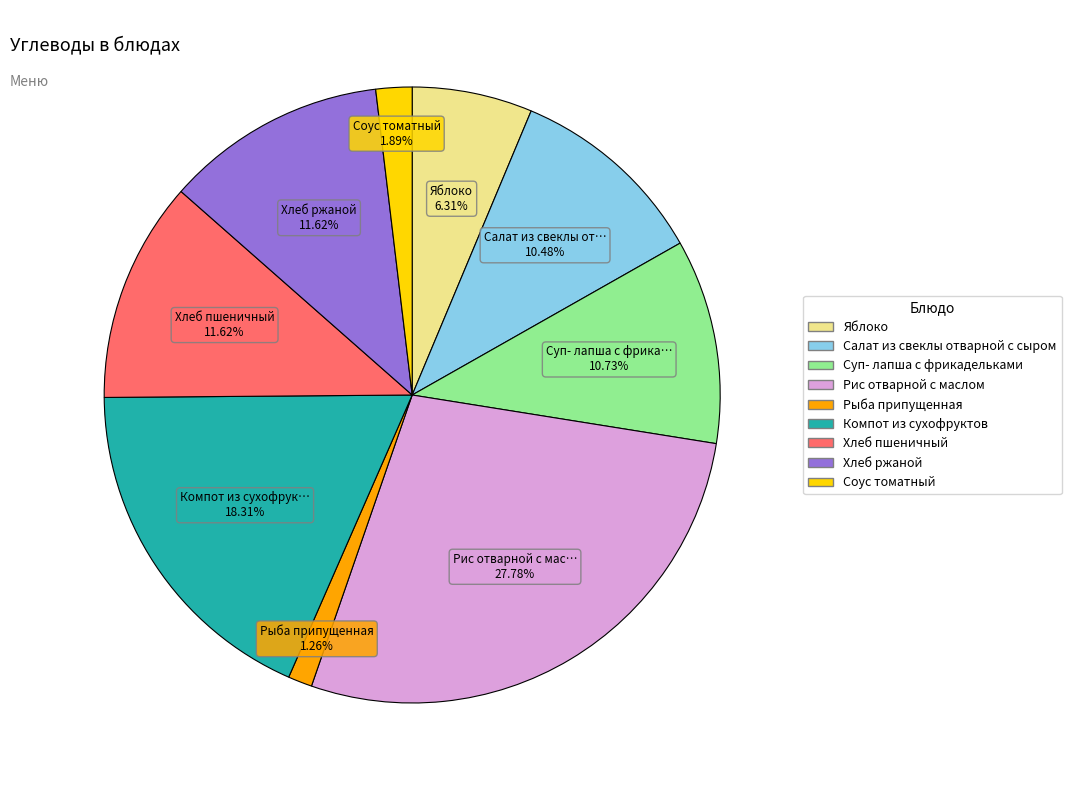

What percentage is the Рыба припущенная slice, to the nearest percent?

1%